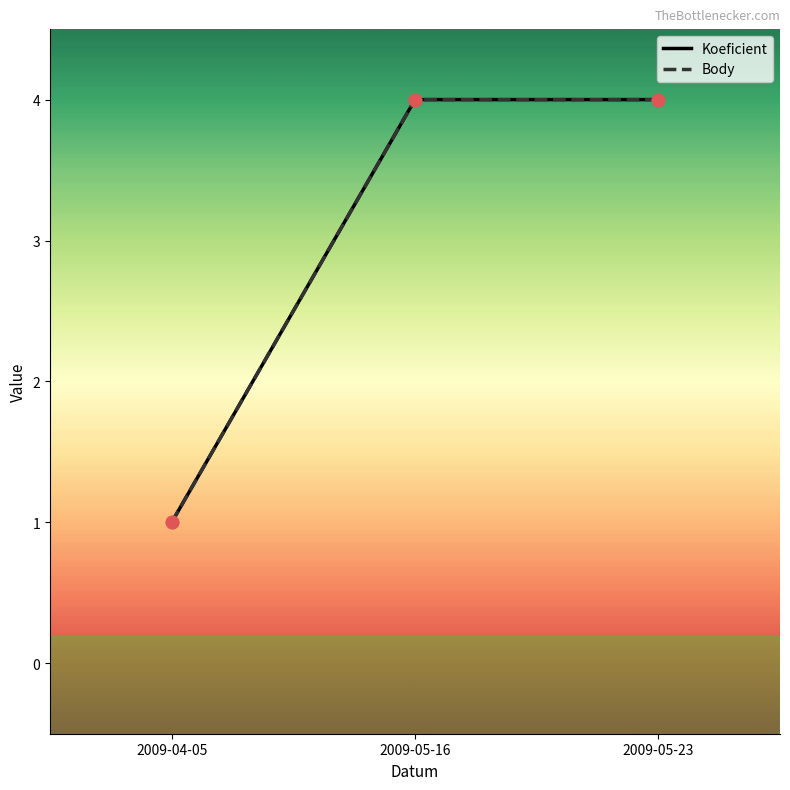

At which category is the sum across all series the highest?

2009-05-16